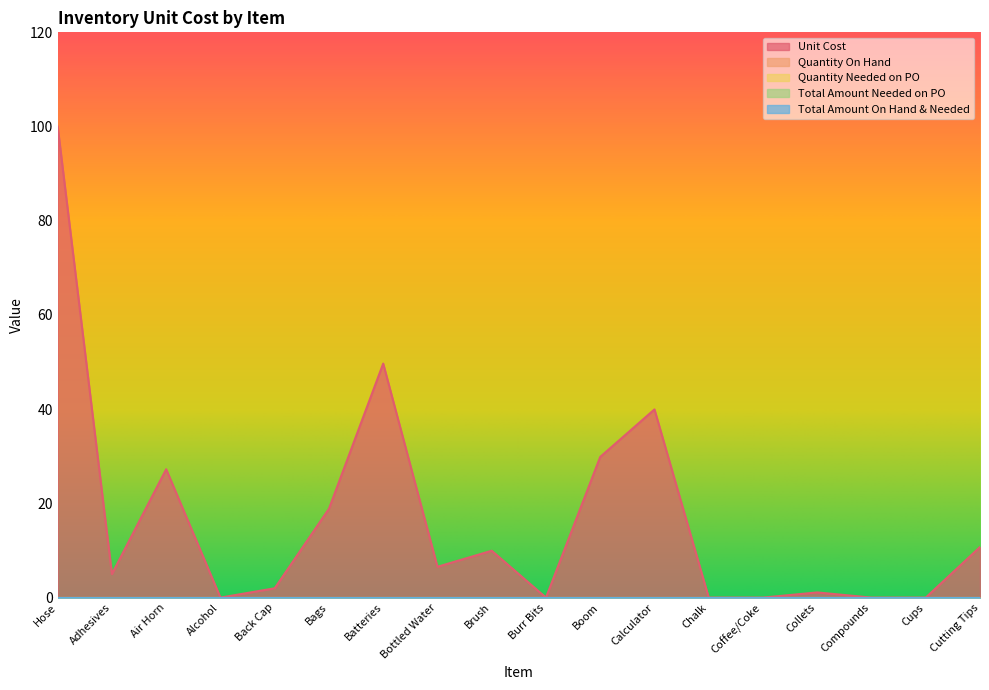

How many categories are shown in the chart?

18